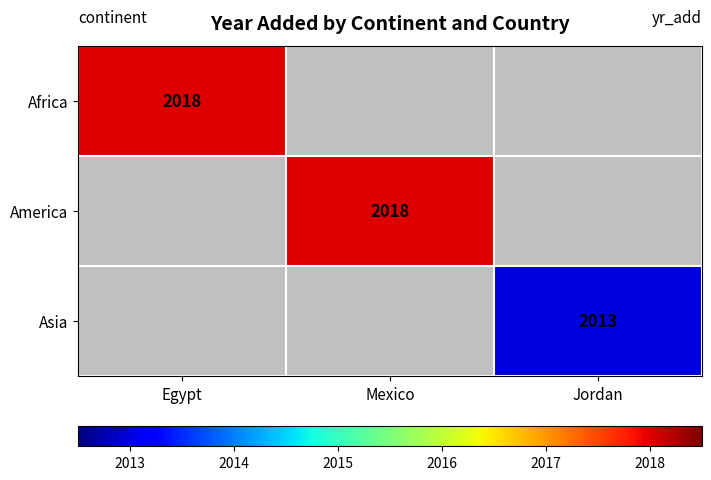

The America series shows 2781 at Mexico. True or false?

False